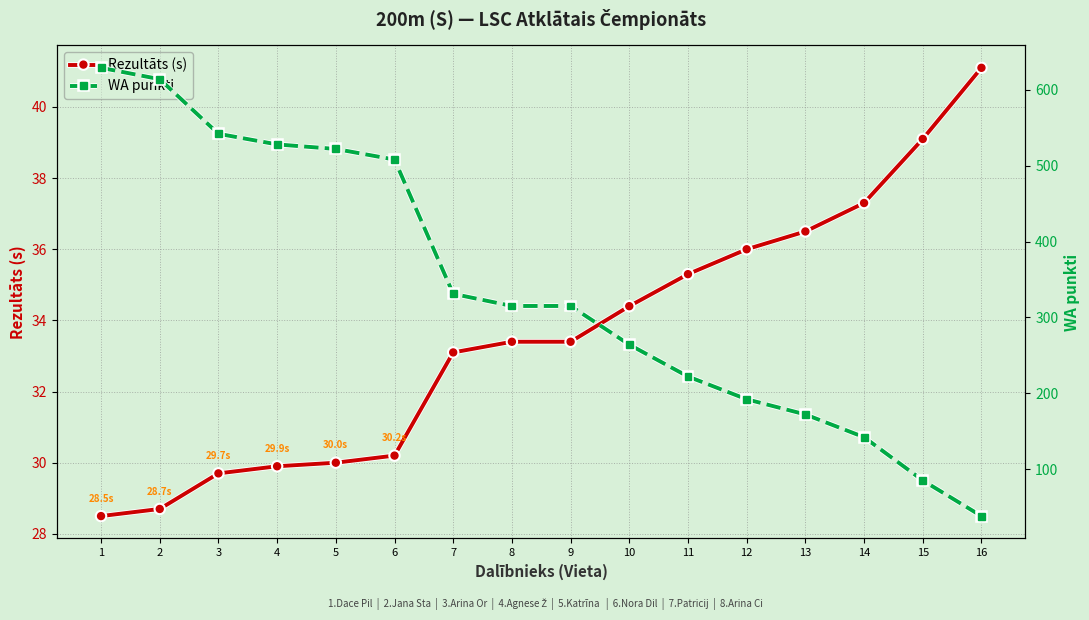

Is it true that WA punkti equals 508.0 at 6?

True